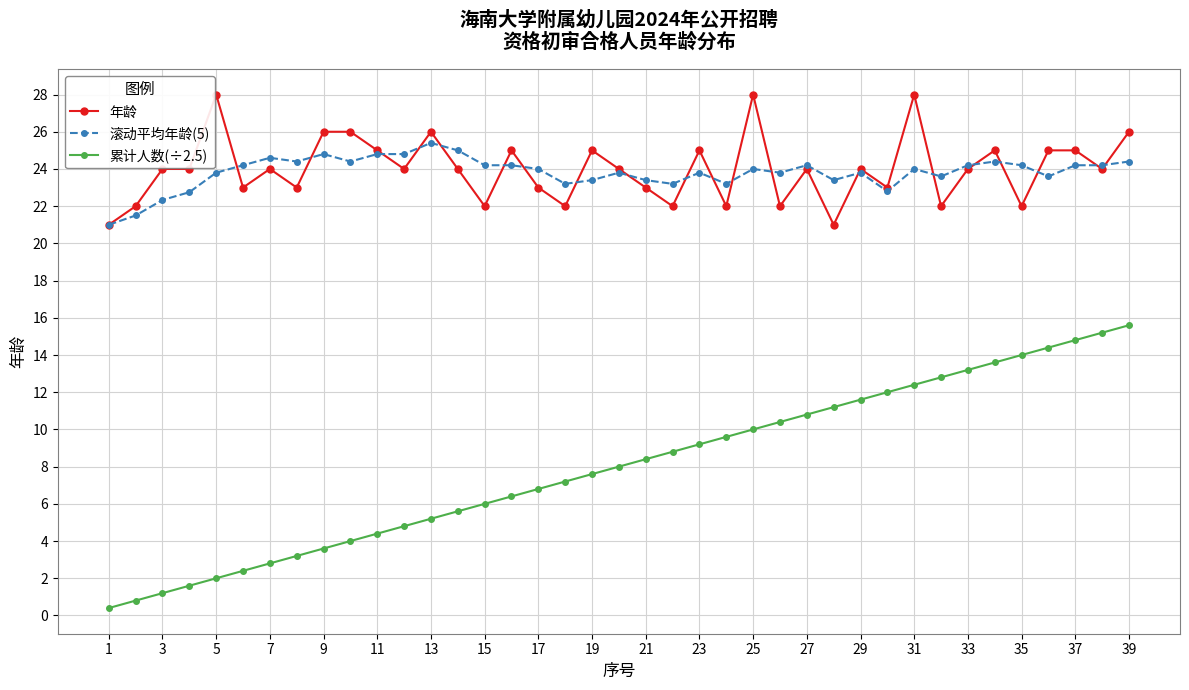

True or false: 年龄 has more than 1 points higher than both neighbors.

True